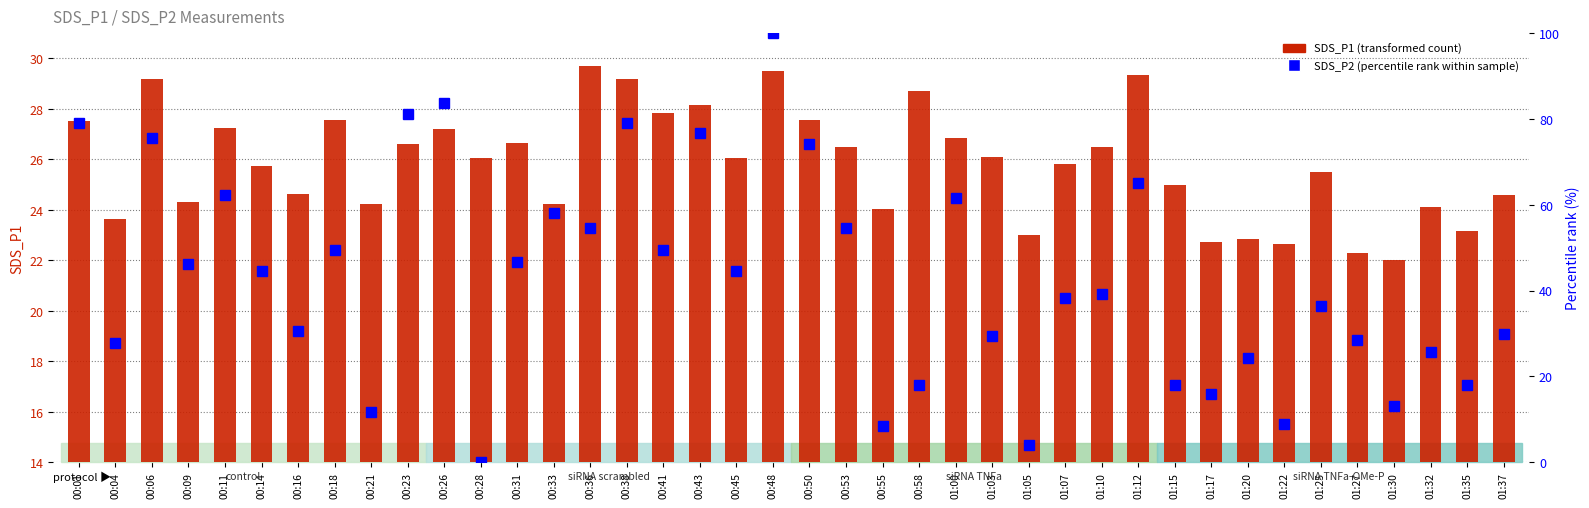

Rank the series by their average value, from lowest to highest.

SDS_P1 (transformed count), SDS_P2 (percentile rank)